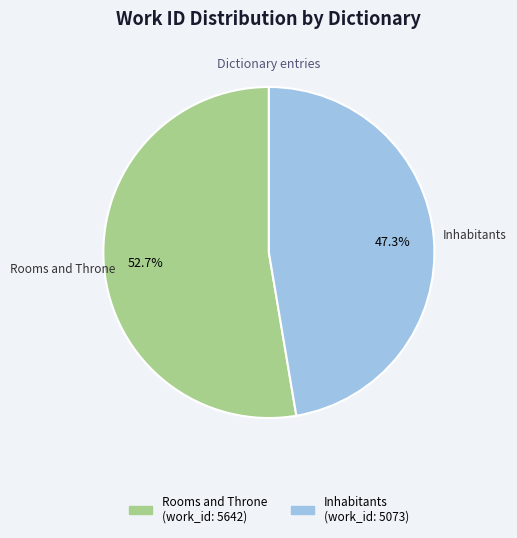

To the nearest percent, what percentage of the pie is Inhabitants?

47%